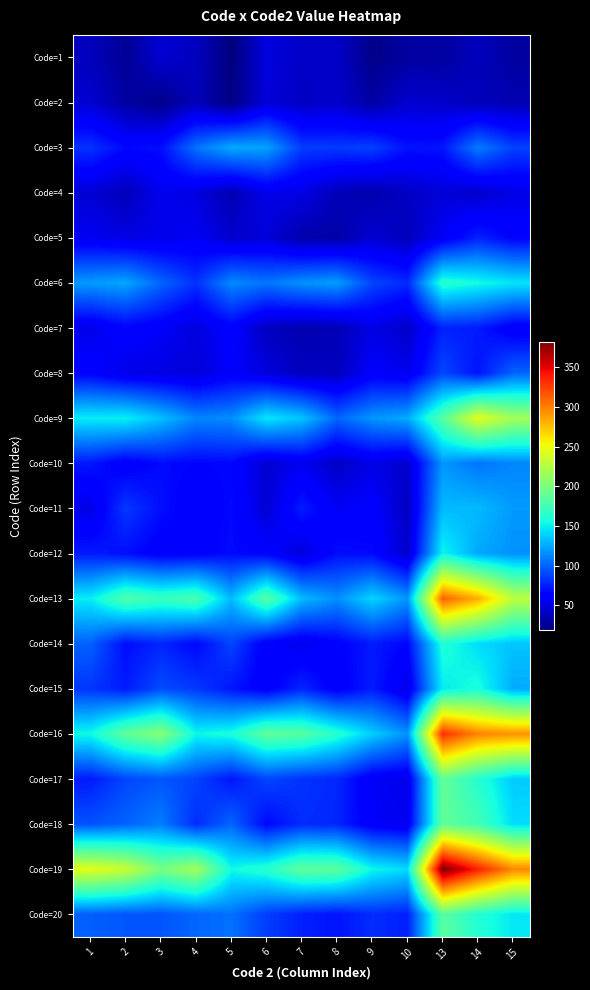

Which series has the largest total across all categories?

Code=19